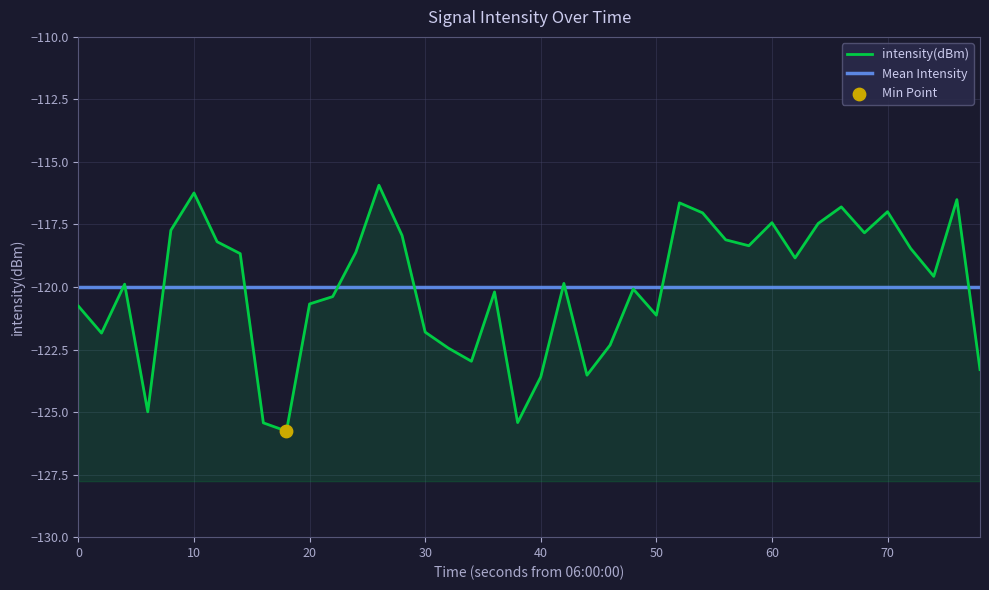

Is it true that intensity(dBm) equals -183.1 at 70?

False